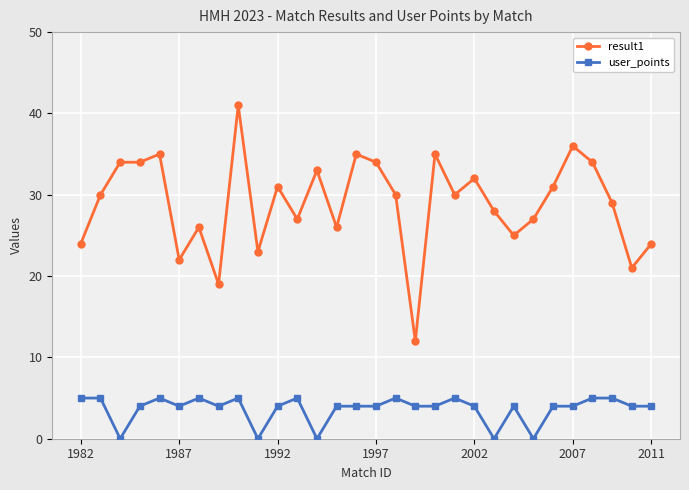

Does the chart display data point markers on the line(s)?

Yes